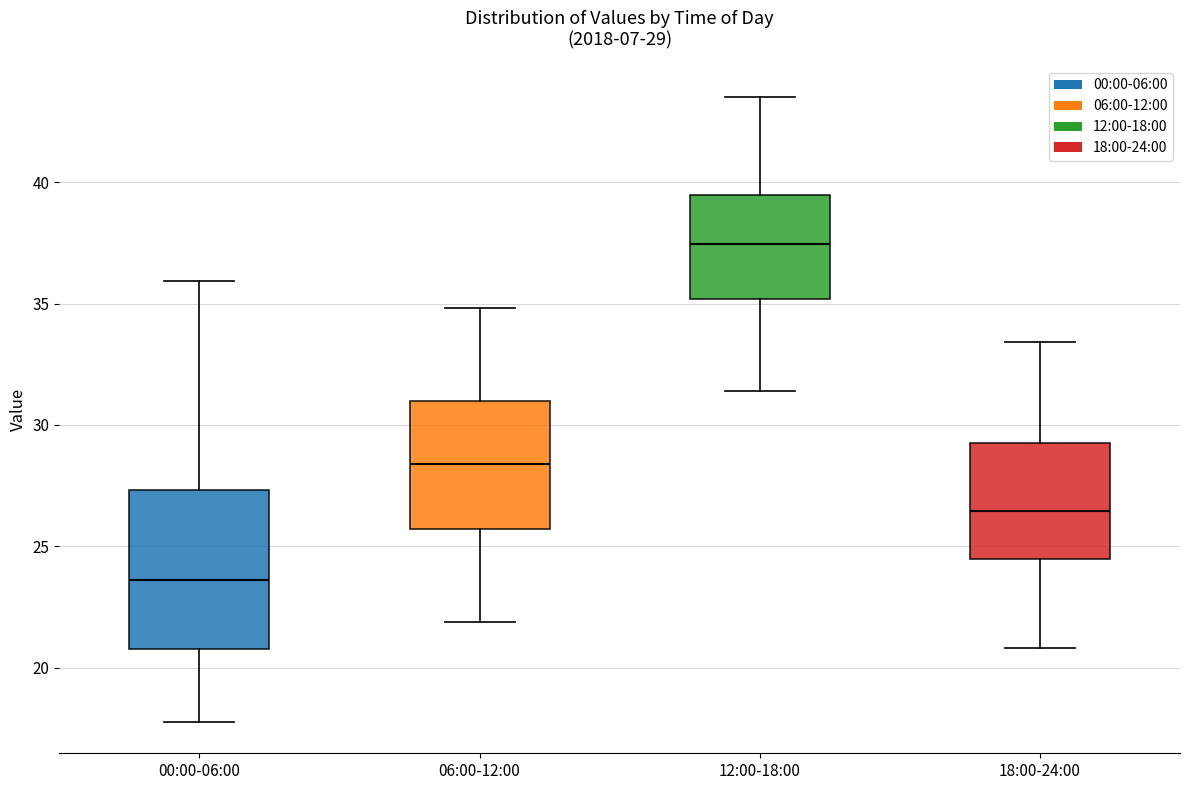

Which box has the highest median line?

12:00-18:00